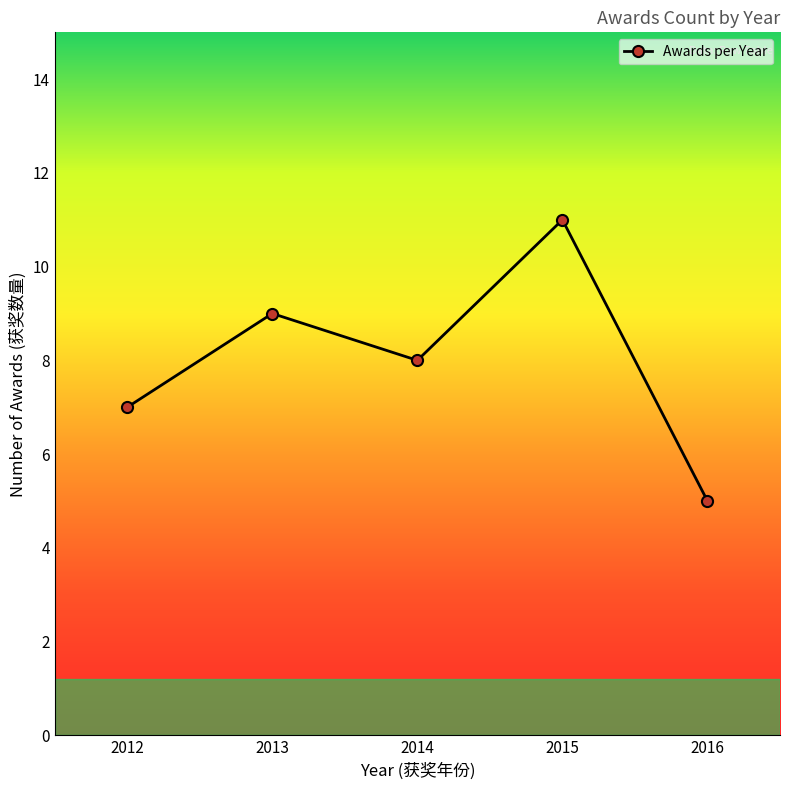

What is the value of the 3rd point from the left?

8